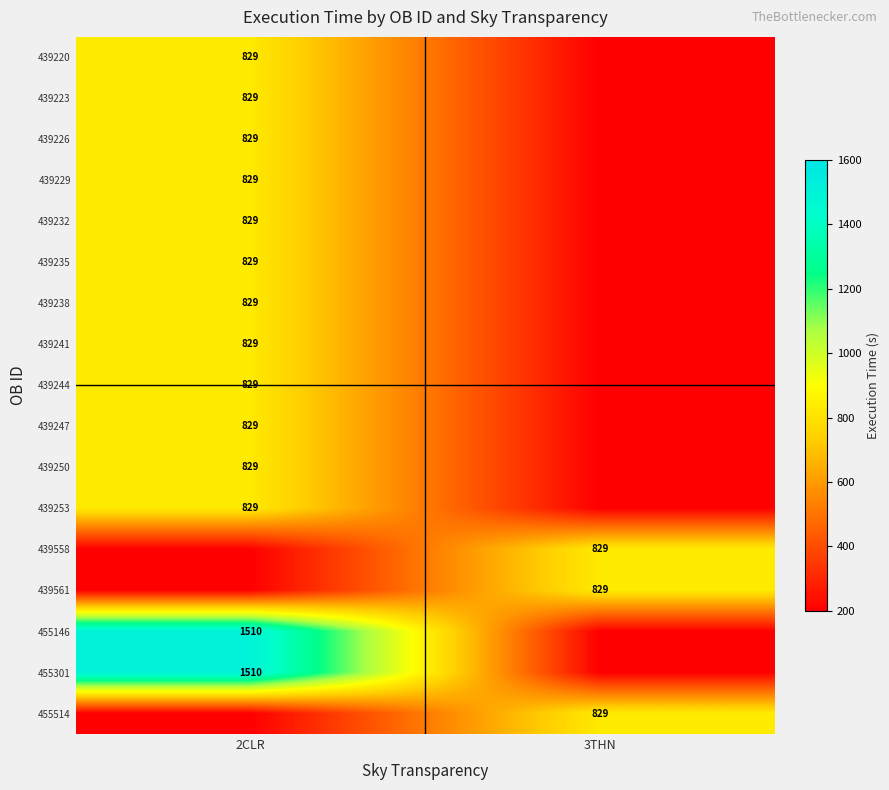

Is it true that 439232 equals 829 at 2CLR?

True